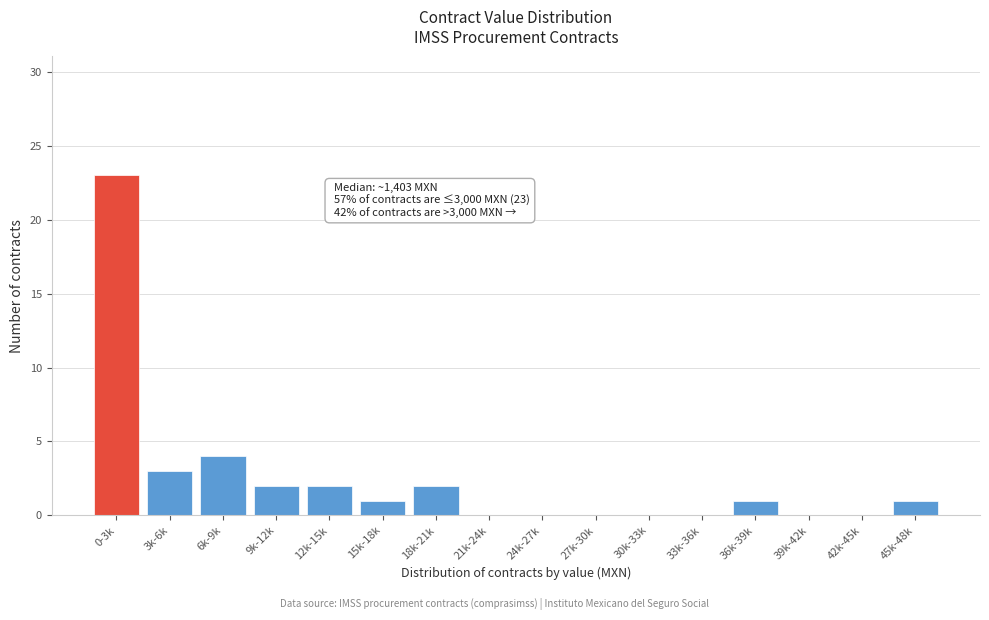

Reading left to right, transcribe all the data shown in this chart.

0-3k=23	3k-6k=3	6k-9k=4	9k-12k=2	12k-15k=2	15k-18k=1	18k-21k=2	21k-24k=0	24k-27k=0	27k-30k=0	30k-33k=0	33k-36k=0	36k-39k=1	39k-42k=0	42k-45k=0	45k-48k=1